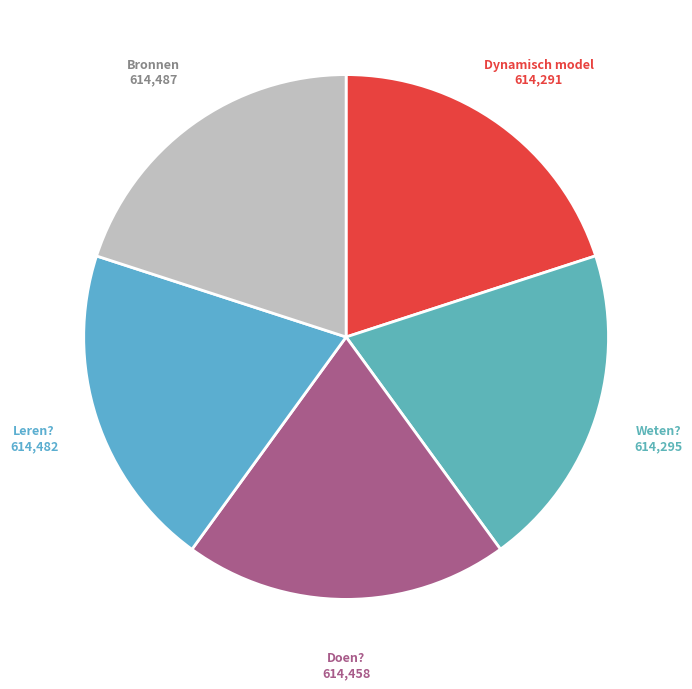

Is it true that Doen? is 20% of the pie?

True